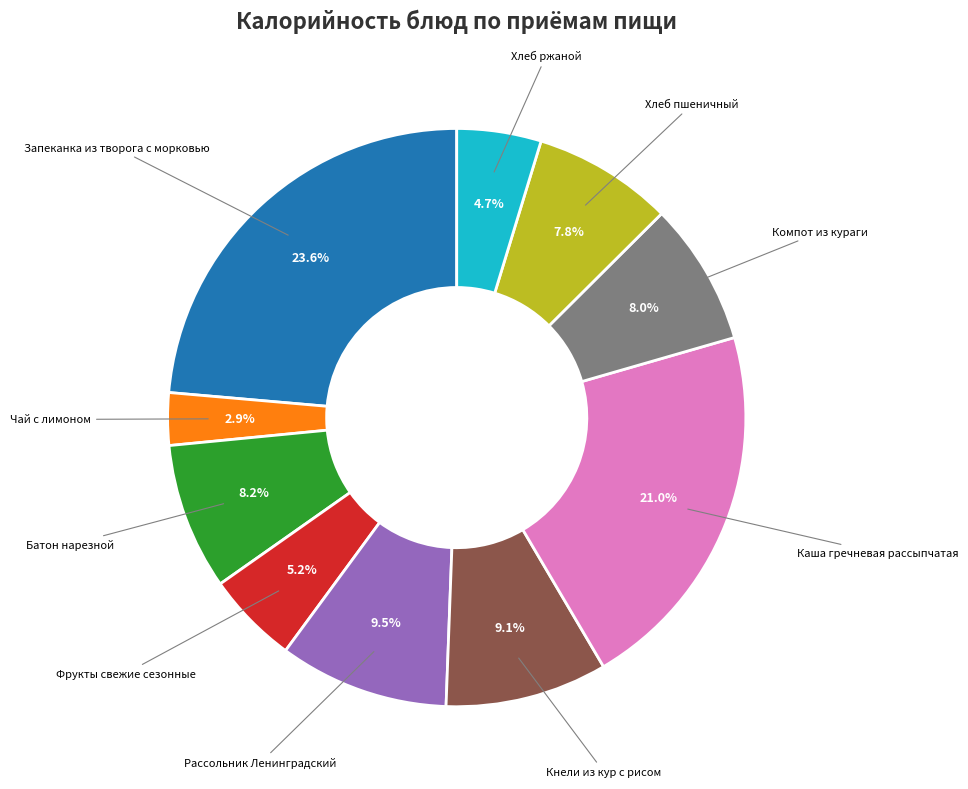

Which slice is the largest?

Запеканка из творога с морковью